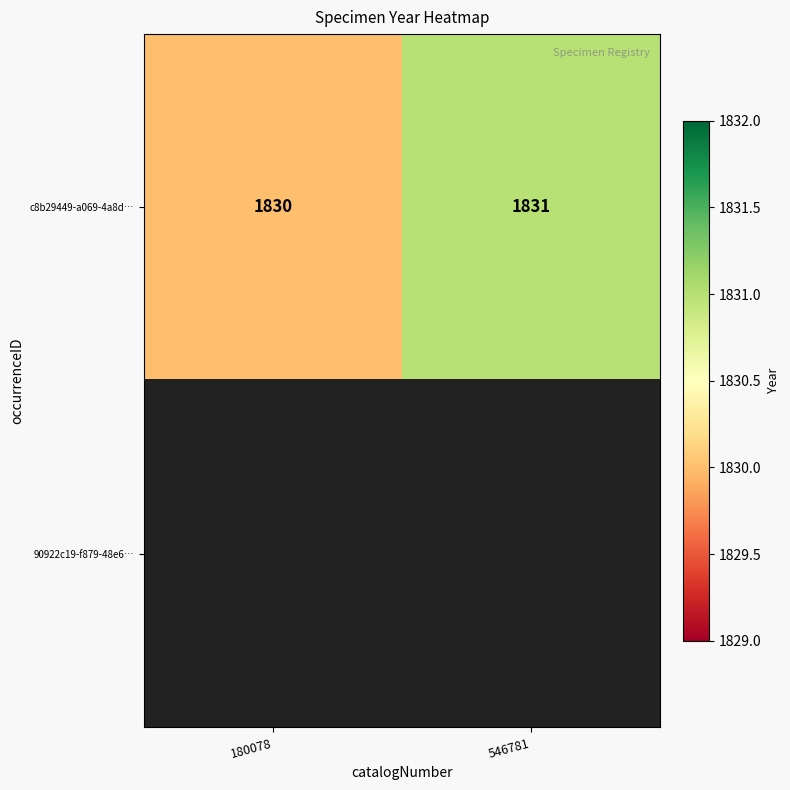

List the labels in order of c8b29449-a069-4a8d… value, largest first.

546781, 180078